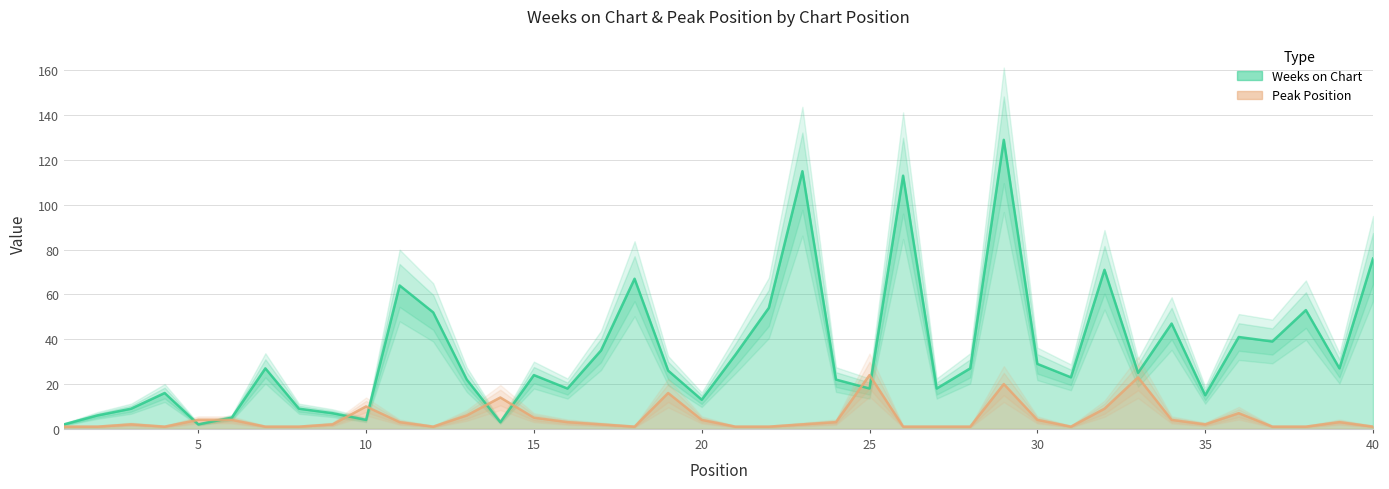

What is the total value across all series at 32?

80